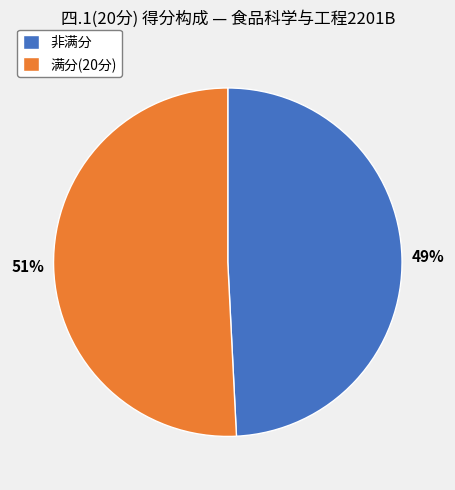

How many segments does this pie chart have?

2